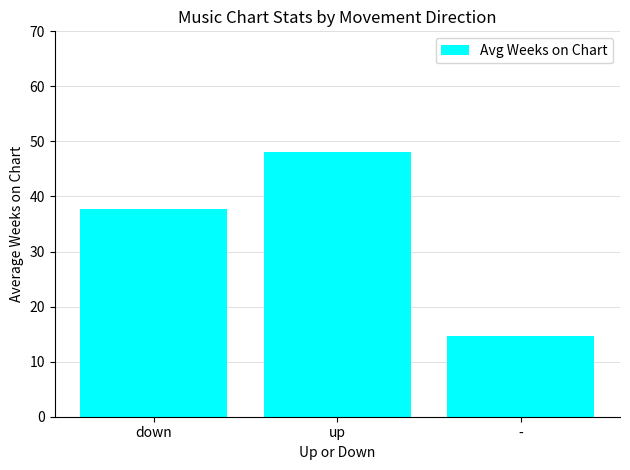

Reading left to right, list all the values displayed in this chart.

37.8	48.1	14.6